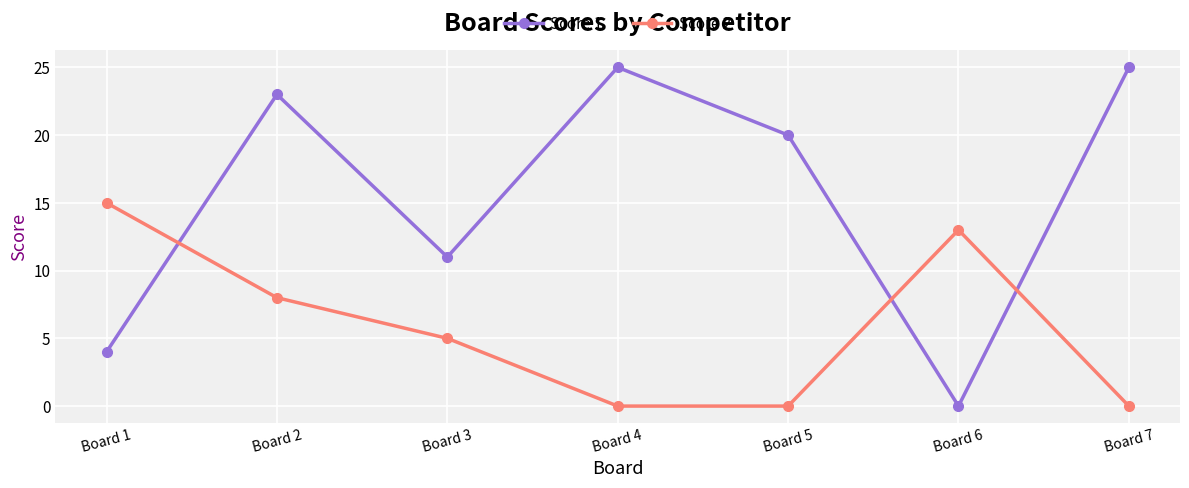

Where does the Score 2 series first go above 5?

Board 1